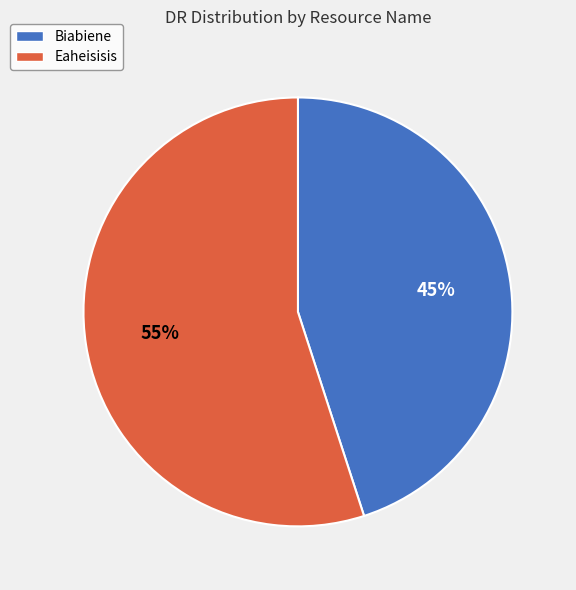

Which category has the smallest portion of the pie?

Biabiene